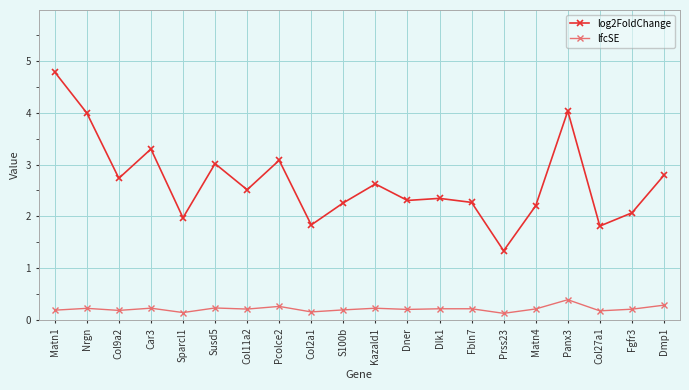

True or false: log2FoldChange has more than 2 interior local peaks.

True